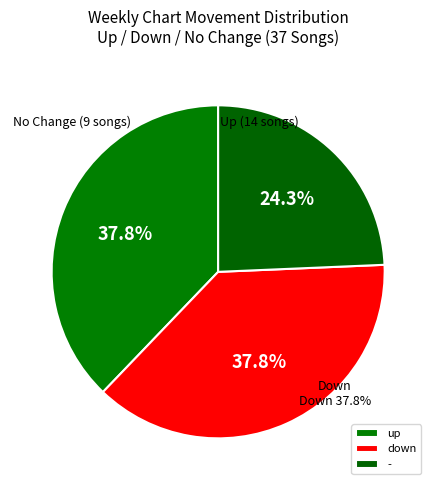

Combined, what portion of the pie is up and down?

75.7%